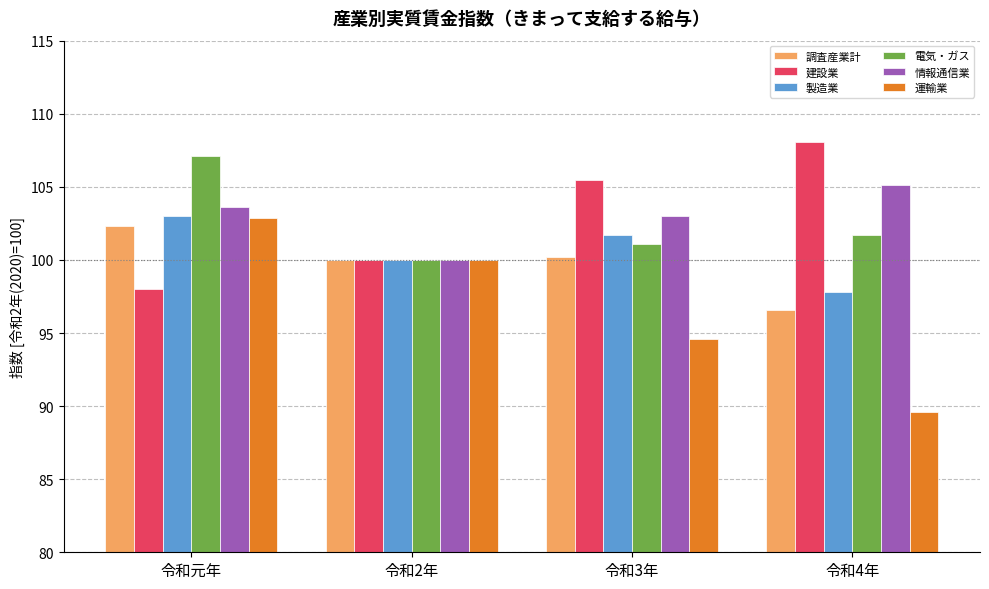

Which series changed the most between 令和元年 and 令和2年?

電気・ガス